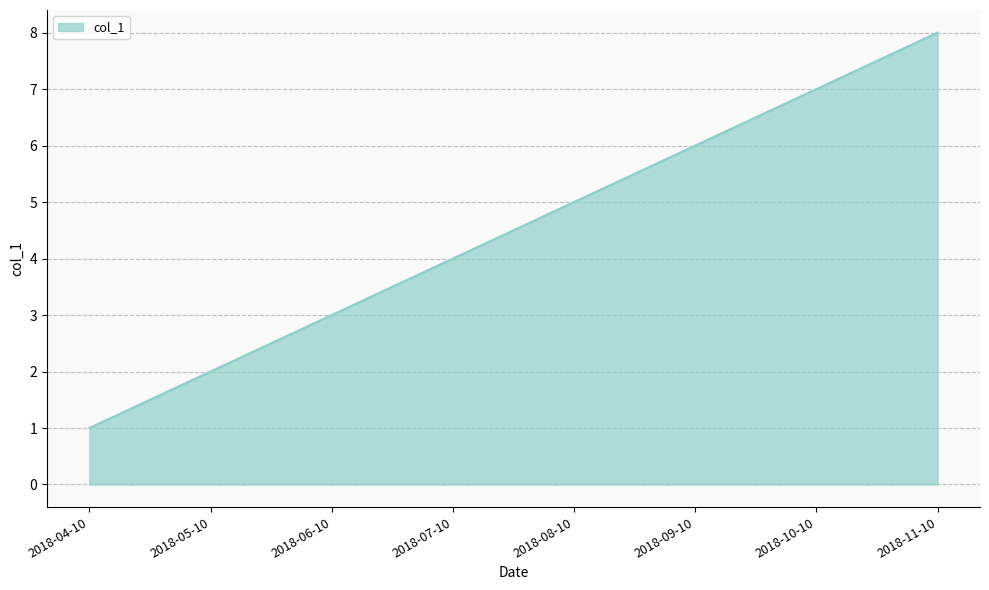

What is the sum of the values at 2018-11-10 and 2018-06-10?

11